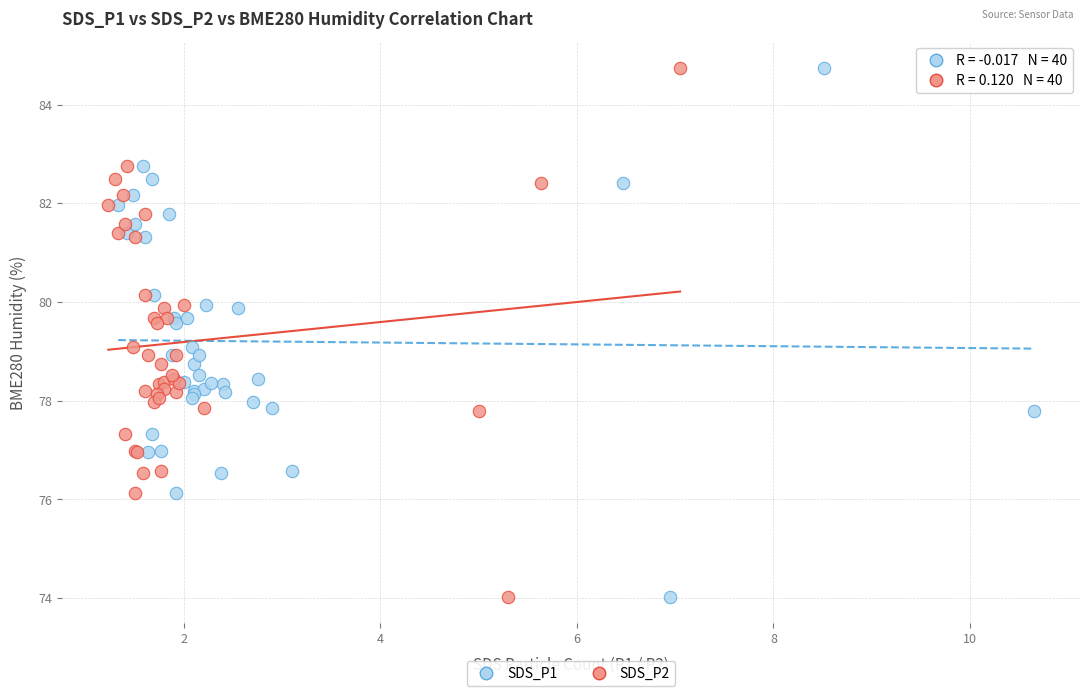

What are all the series names shown in the legend?

SDS_P1, SDS_P2